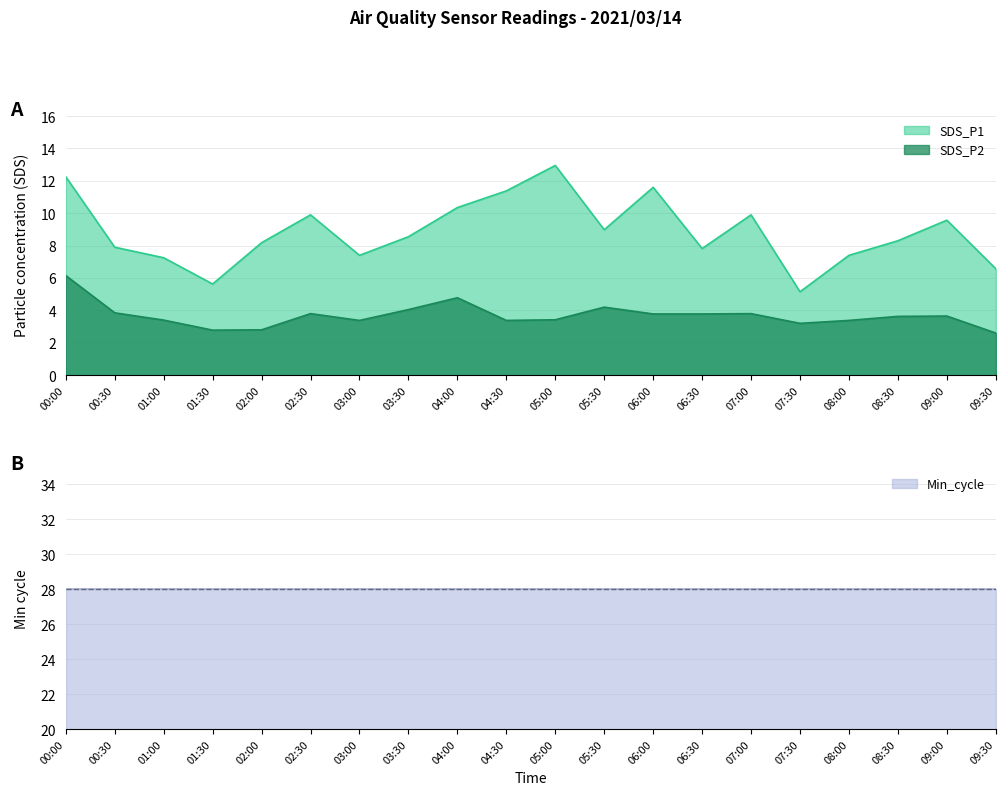

True or false: SDS_P2 and SDS_P1 intersect in this chart.

False